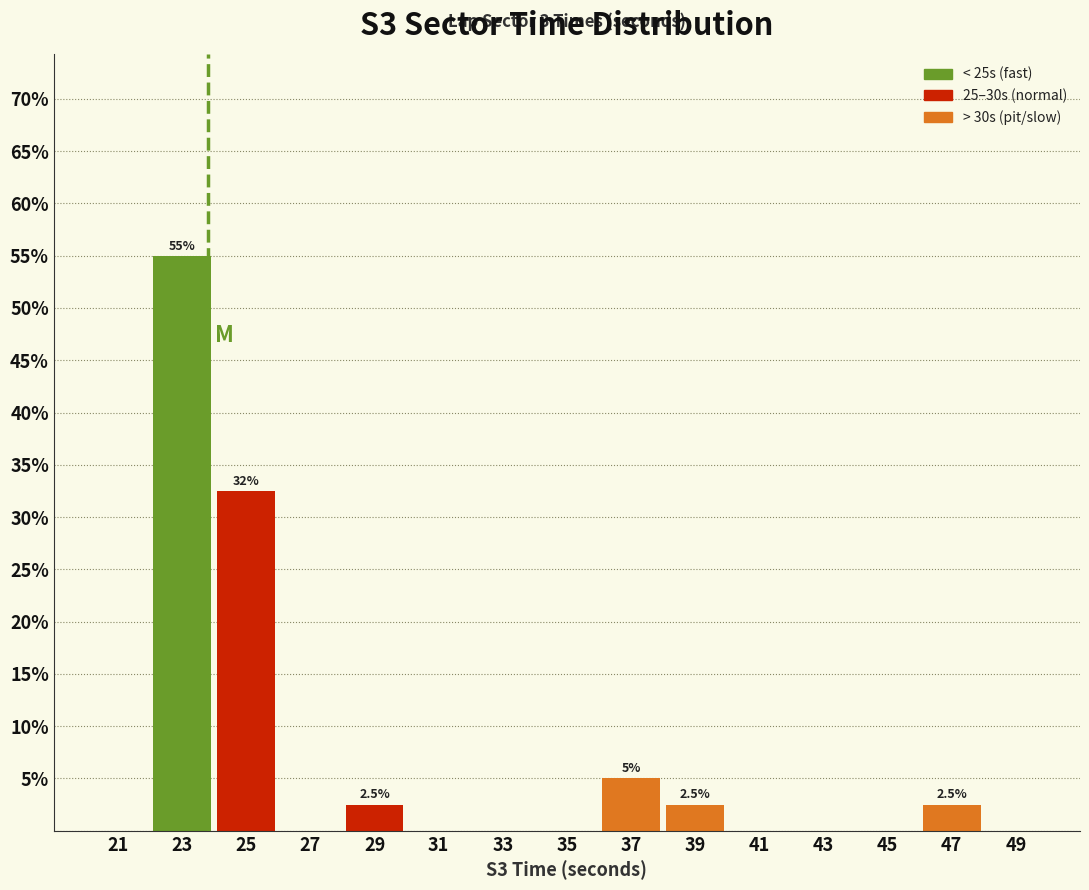

Over which range of the x-axis is the bar tallest?

22 to 24